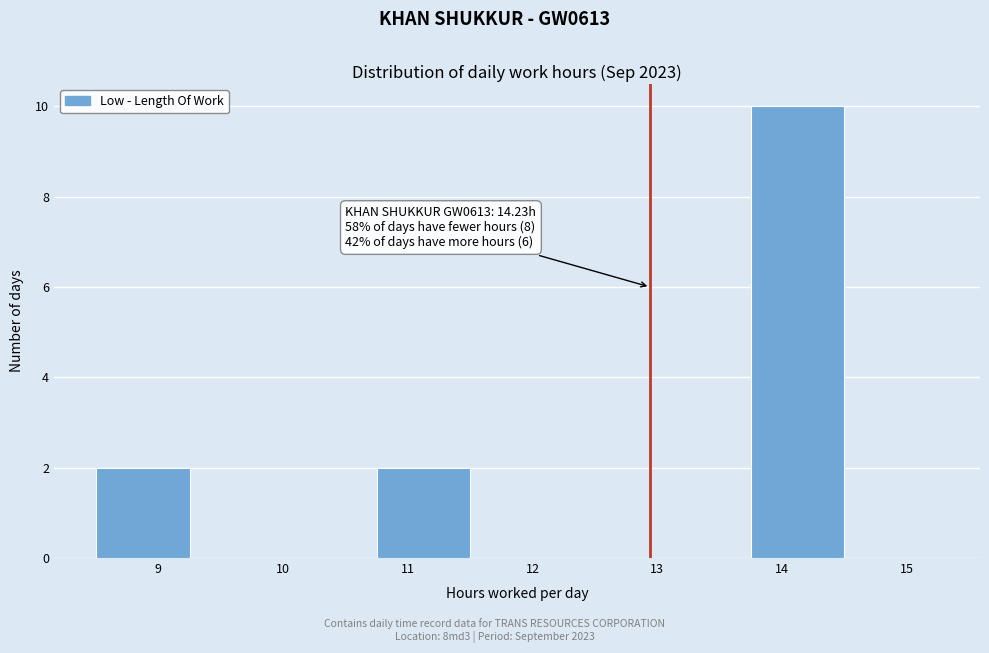

Over which range of the x-axis is the bar tallest?

13.75 to 14.50